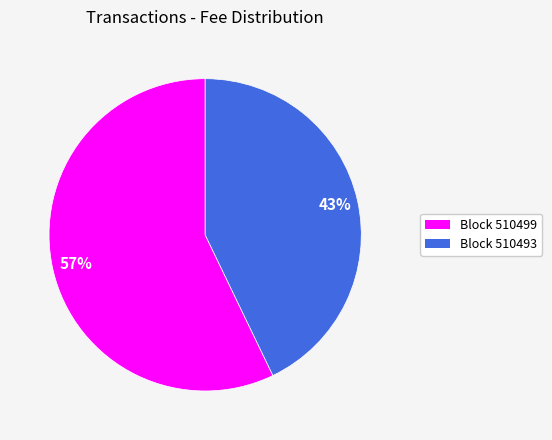

True or false: Block 510499 accounts for 57% of the total.

True